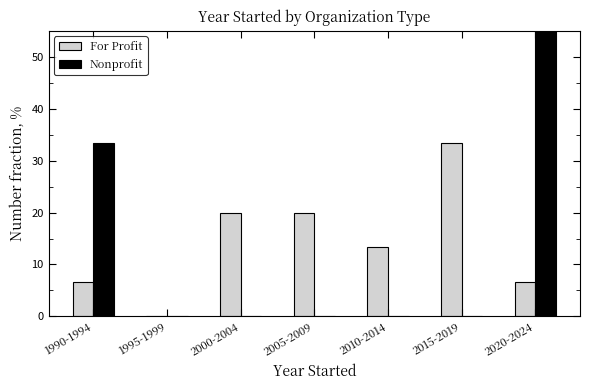

Does the chart contain any negative values?

No